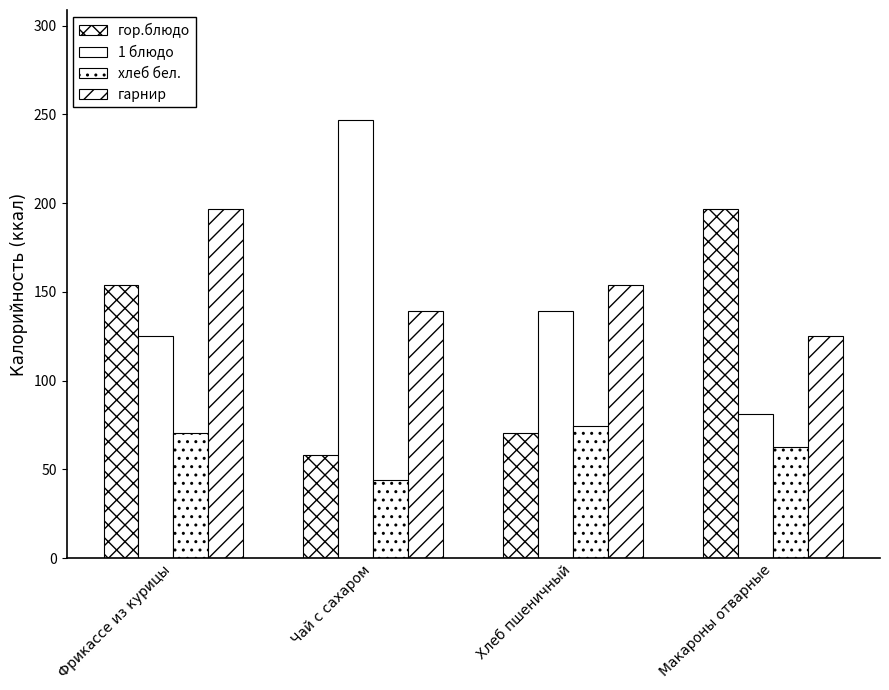

Reading left to right, transcribe all the data shown in this chart.

гор.блюдо: 153.9	58.0	70.5	196.5
1 блюдо: 125.0	247.0	139.0	81.0
хлеб бел.: 70.5	44.0	74.6	62.9
гарнир: 196.5	139.0	153.9	125.0